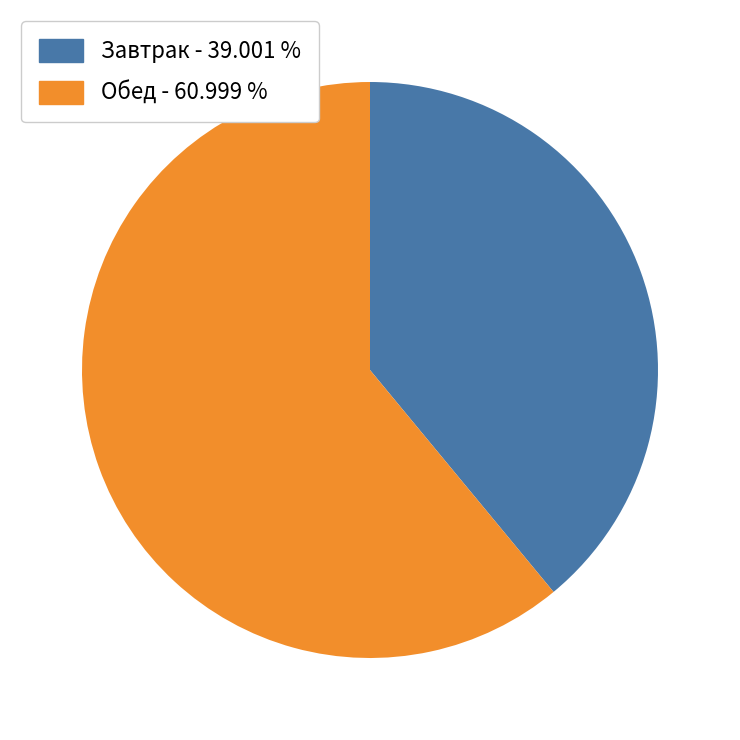

Rank the categories by value from highest to lowest.

Обед - 60.999 %, Завтрак - 39.001 %